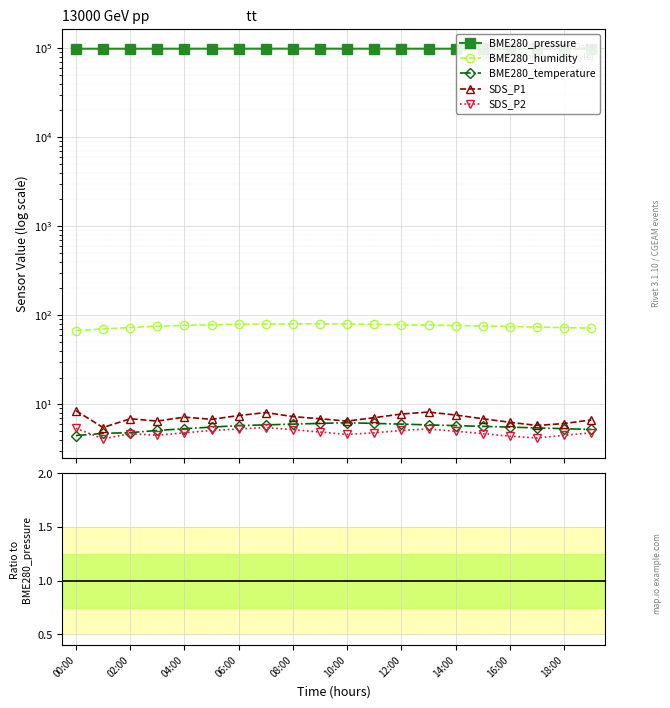

Is it true that BME280_temperature equals 0.0 at 04:00?

False